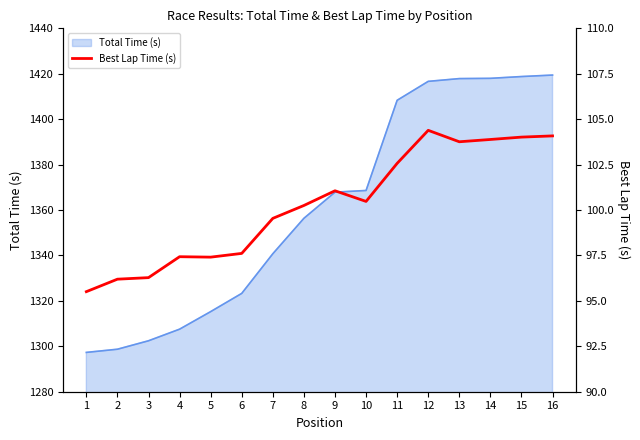

At which category does the data reach its first local valley?

5